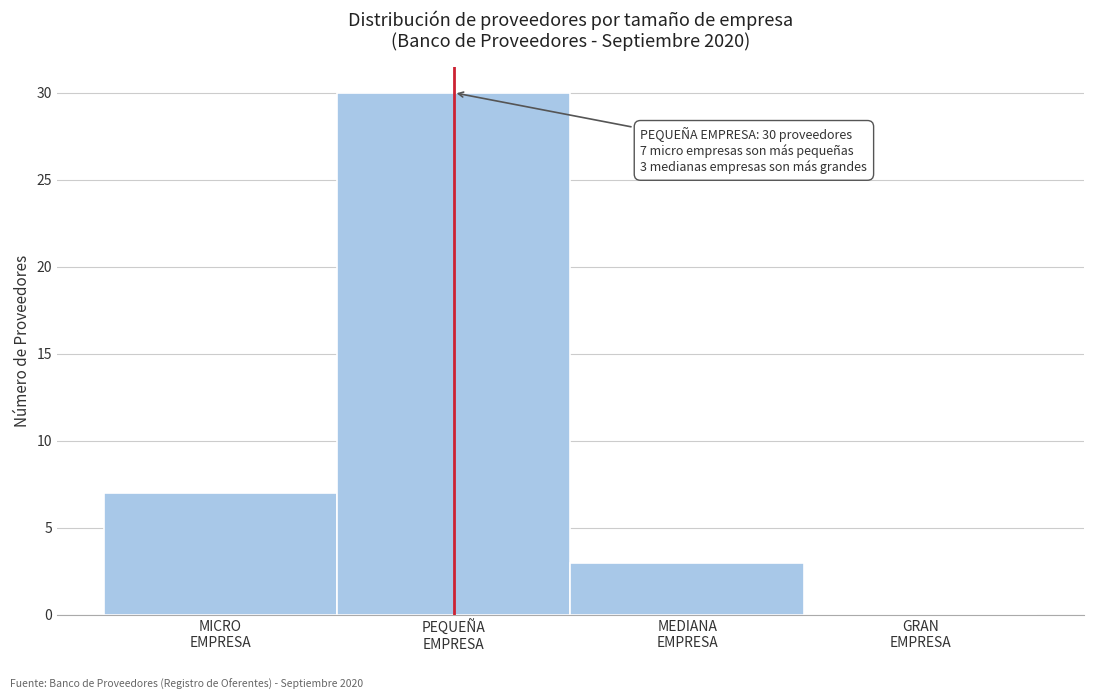

What is the sum of all values?

40